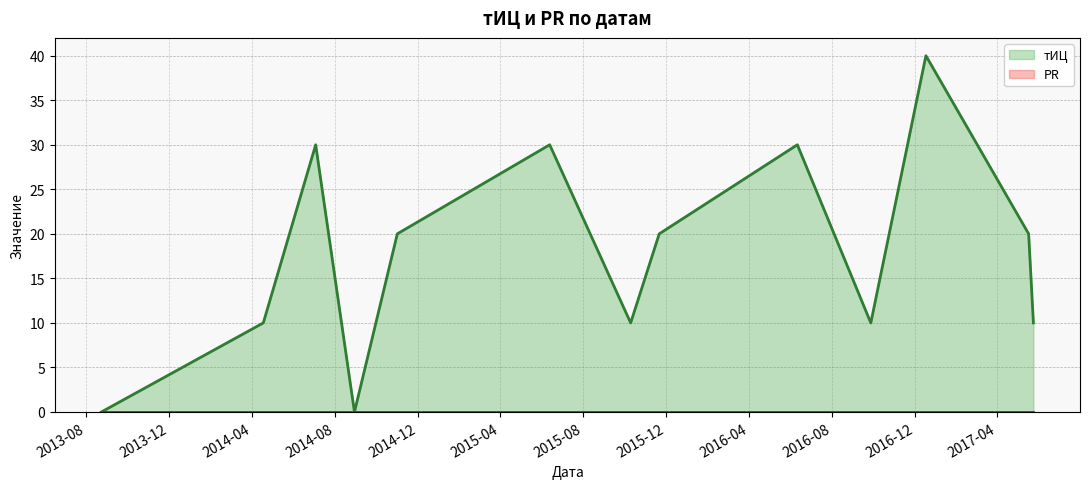

What is the label of the 7th point from the left?

2015-10-10